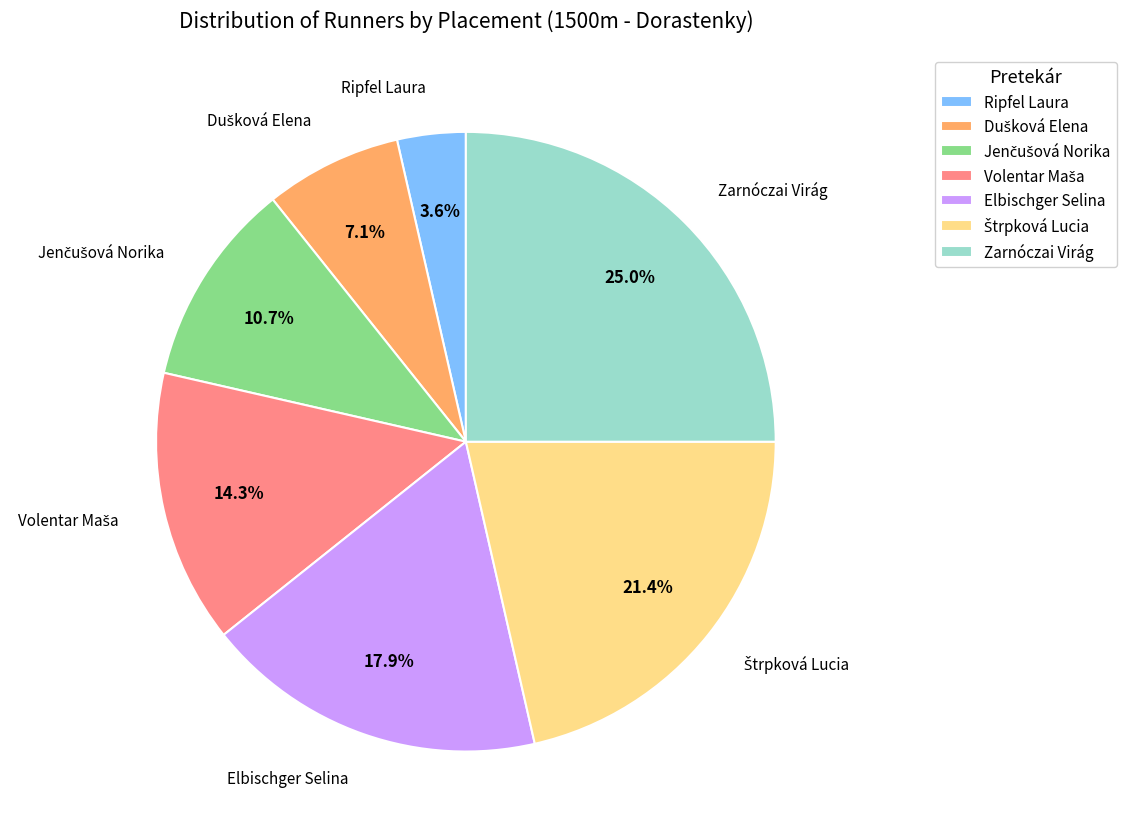

Which category has the biggest portion of the pie?

Zarnóczai Virág